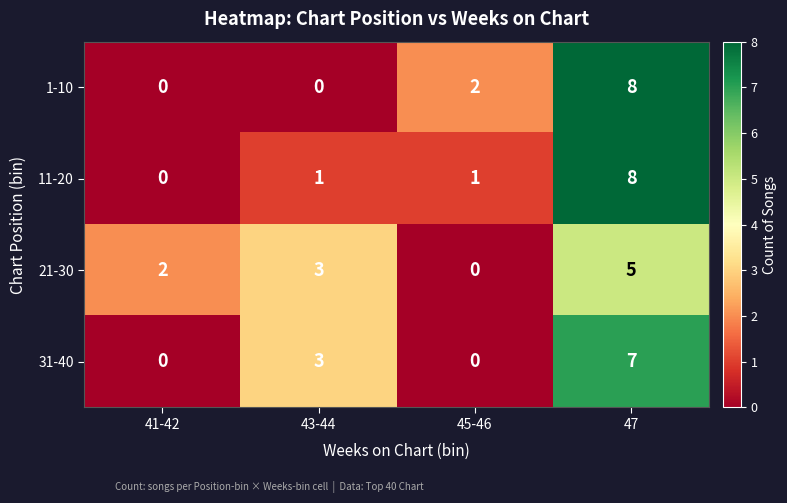

What is the difference between the highest and lowest values at 43-44?

3